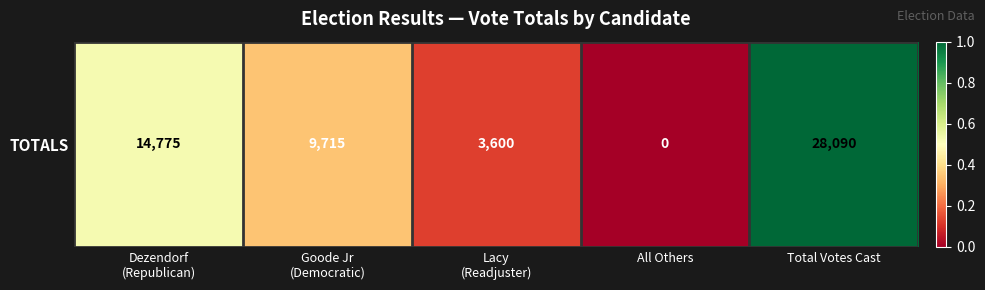

What is the sum of the values at Lacy
(Readjuster) and Dezendorf
(Republican)?

0.7